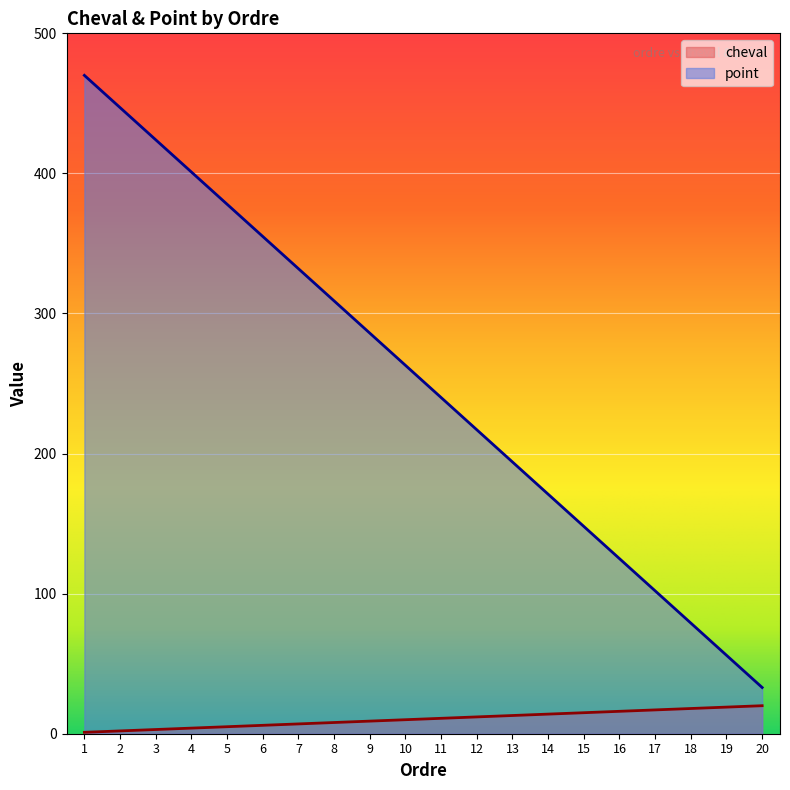

Which series changed the most between 4 and 5?

point